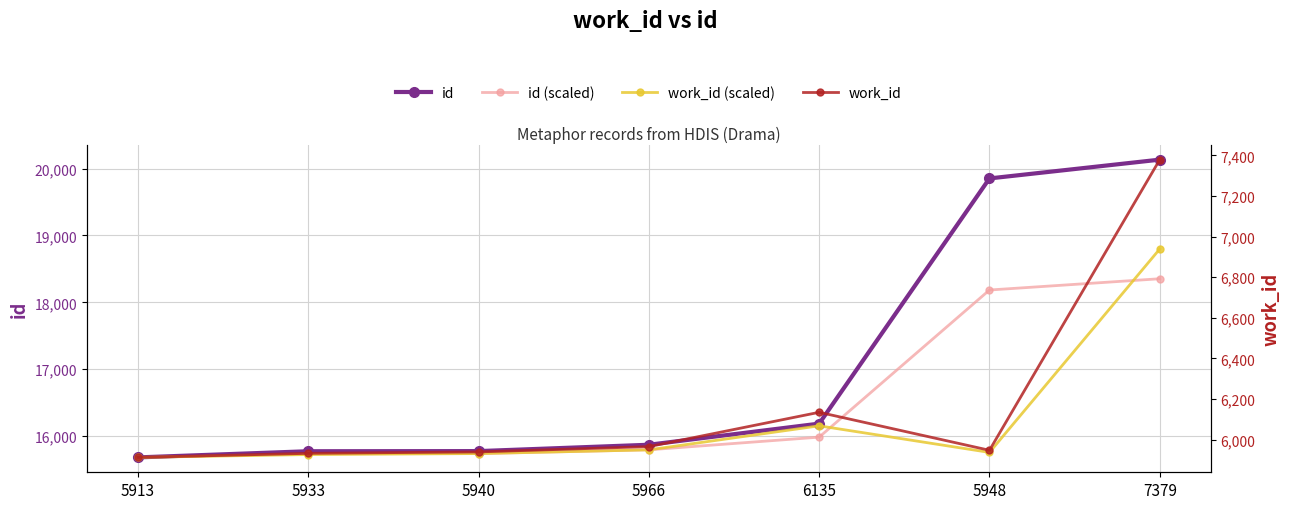

True or false: work_id (scaled) and id (scaled) intersect in this chart.

False